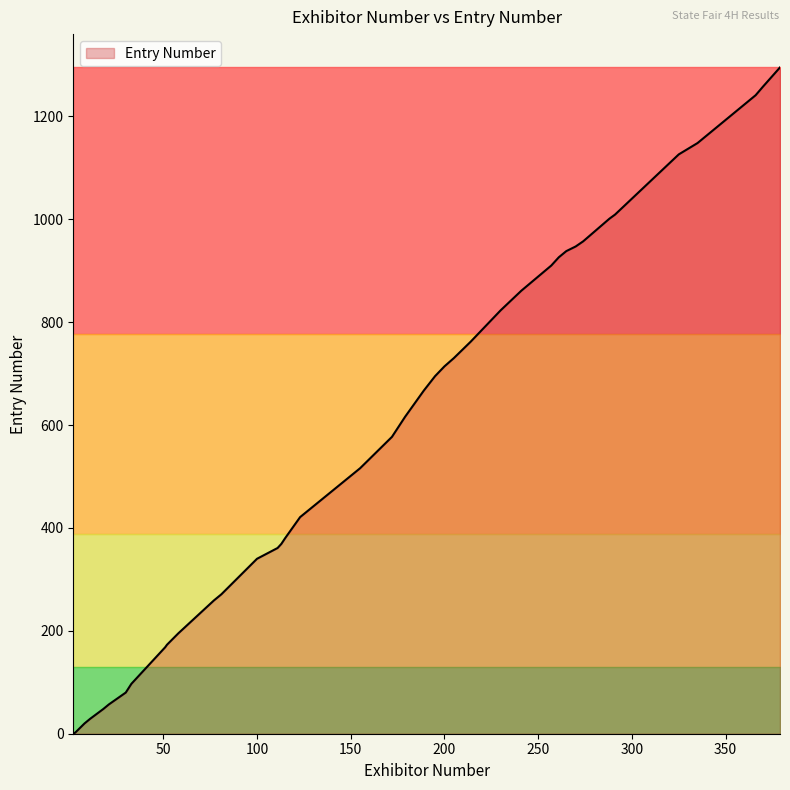

What is the maximum value shown in the chart?

1295